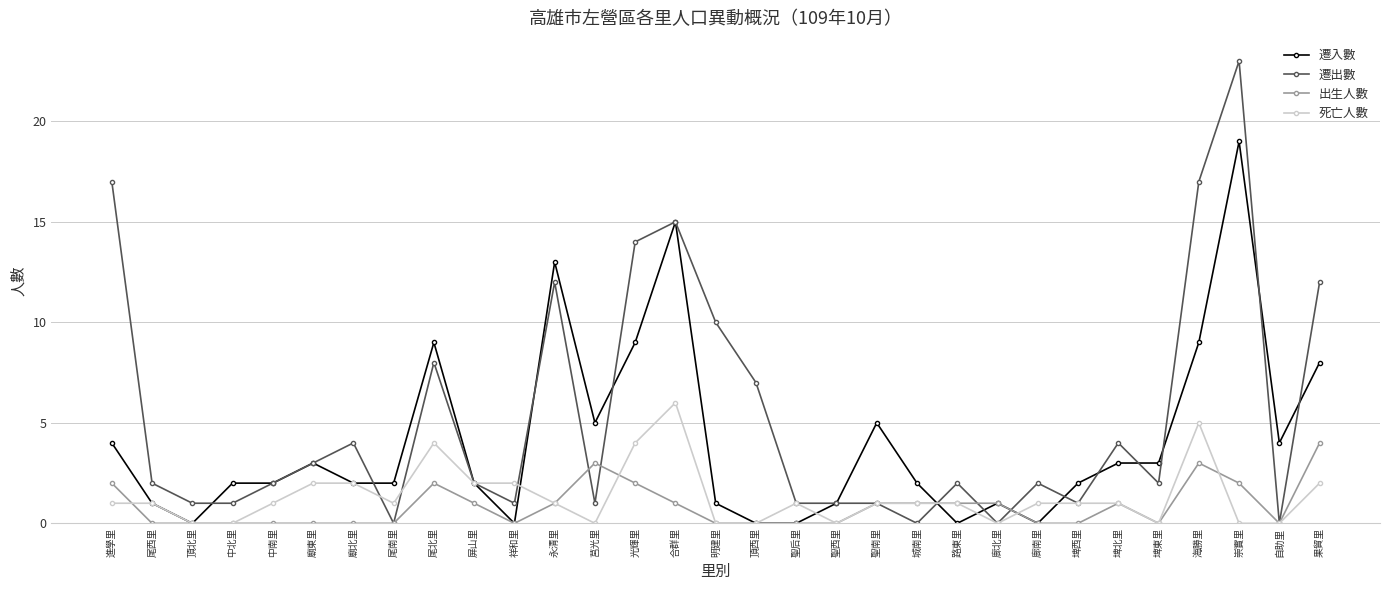

What is the label of the 1st point from the right?

果貿里